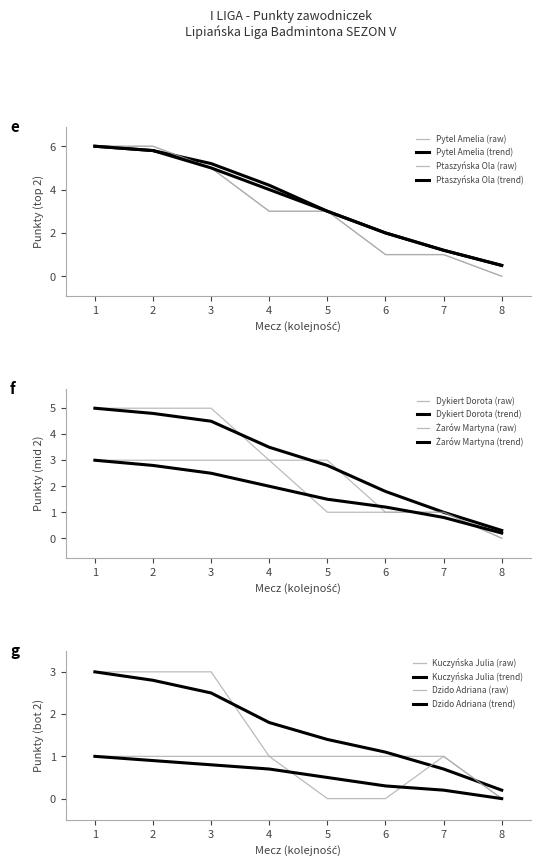

Is it true that Kuczyńska Julia equals 1 at 4?

True